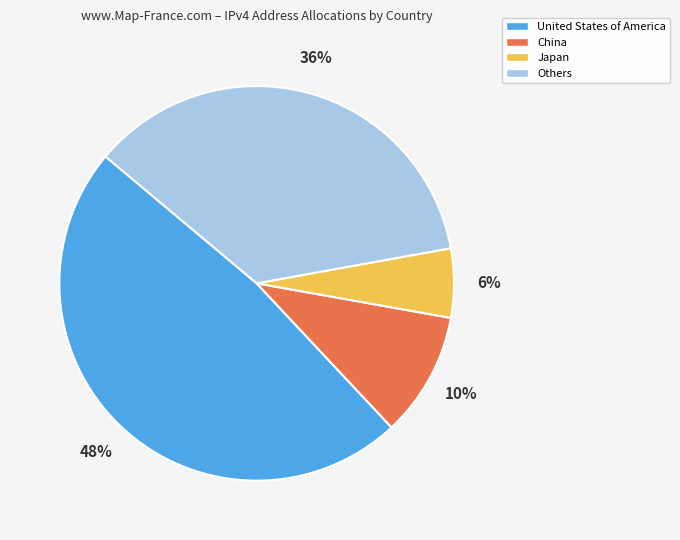

To the nearest percent, what is the difference between the largest and smallest slice percentages?

42%